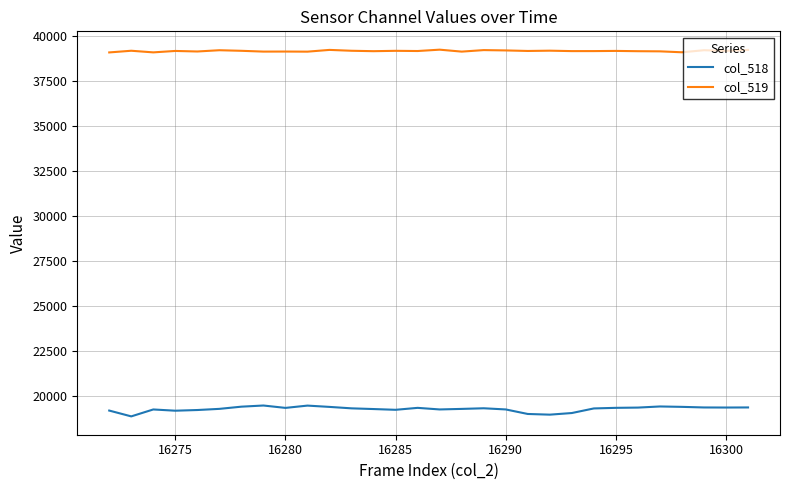

What is the lowest value of the col_519 series?

39073